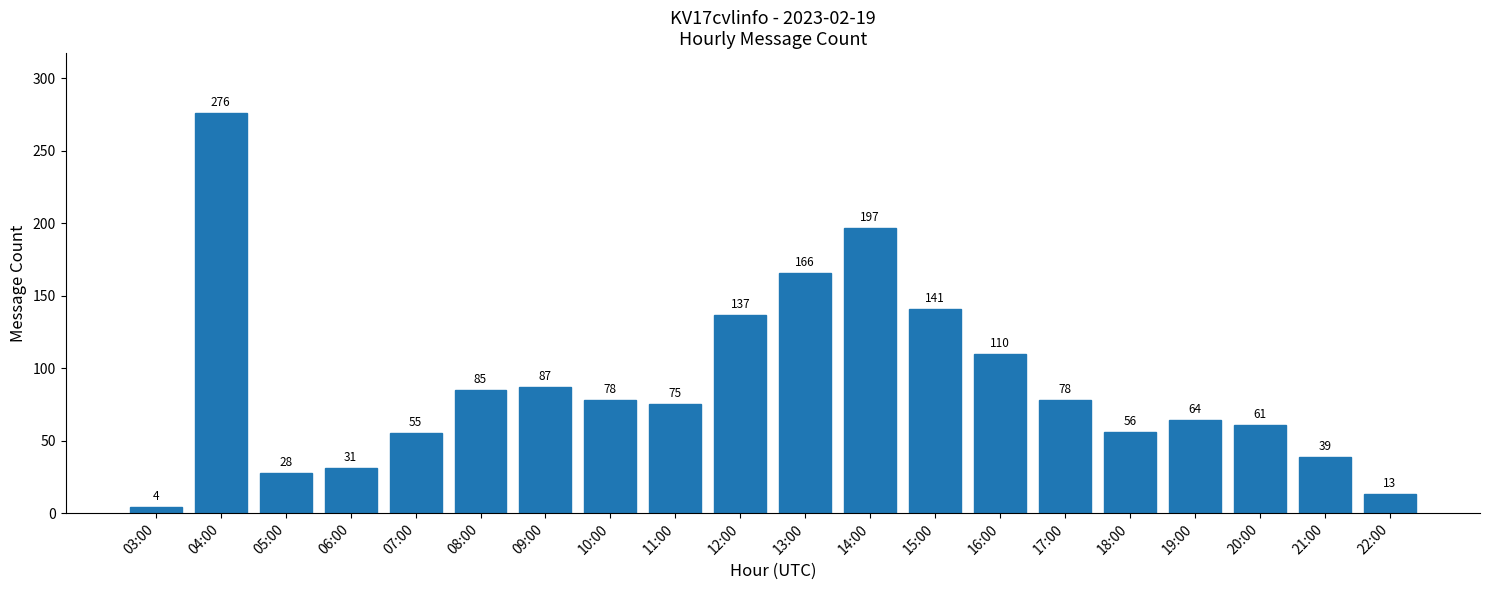

The value at 09:00 is 43. True or false?

False